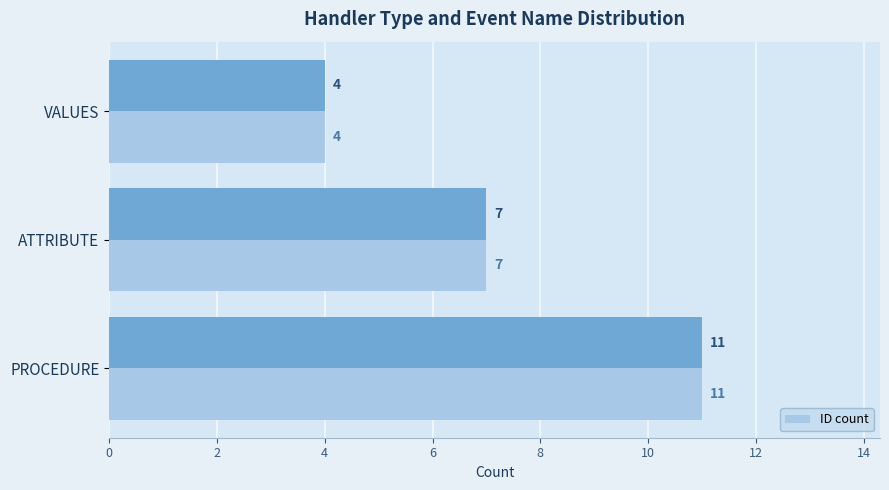

What is the lowest value of the ID count series?

4